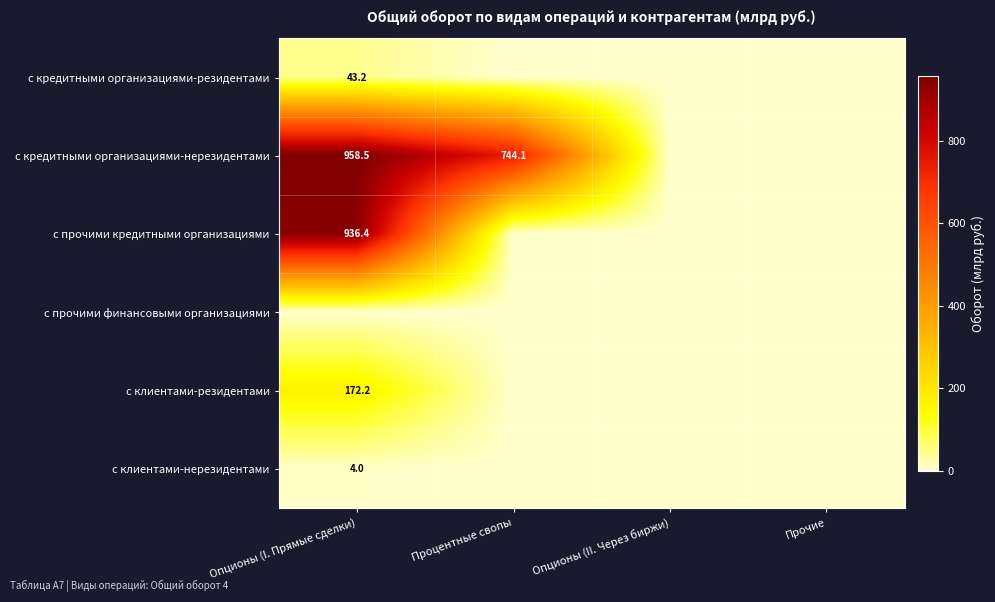

The value of с клиентами-нерезидентами at Опционы (I. Прямые сделки) is 1.9. True or false?

False